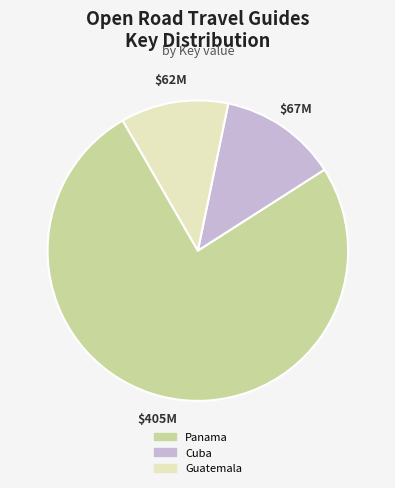

Does any single category account for the majority?

Yes